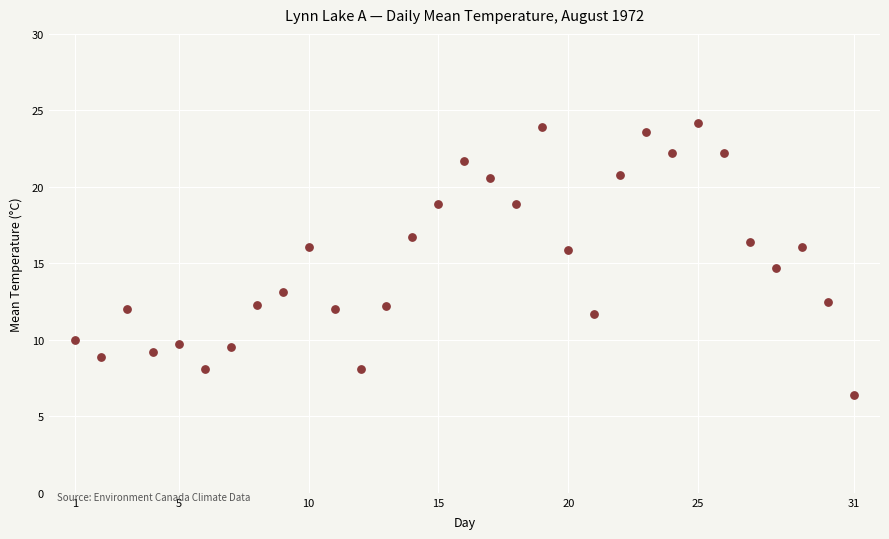

What is the range of X values (max minus min)?

30.0